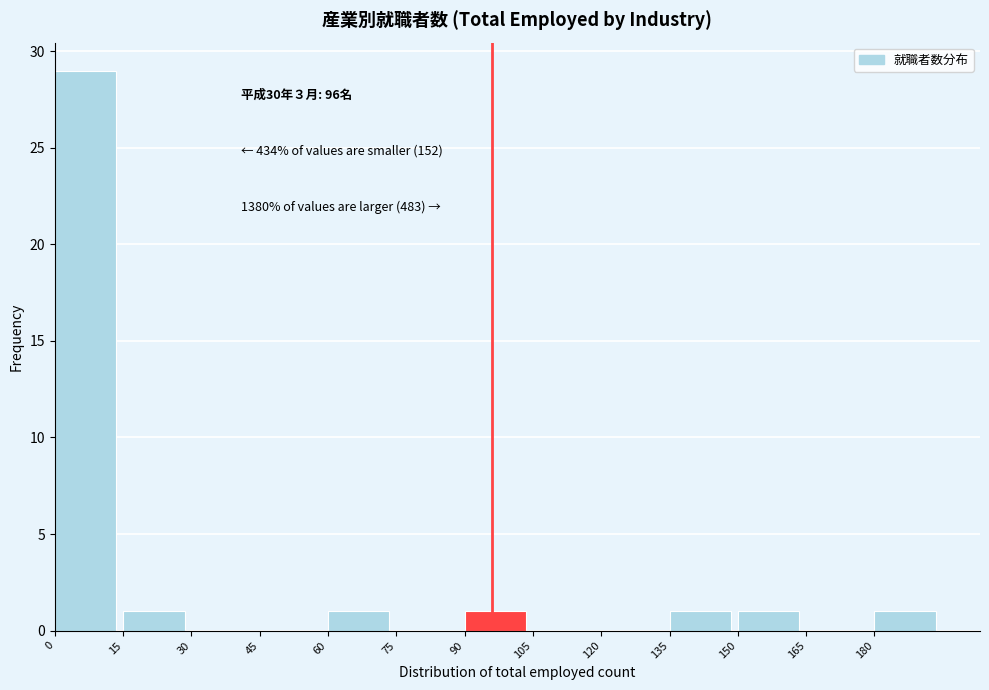

Over which range of the x-axis is the bar tallest?

0 to 15